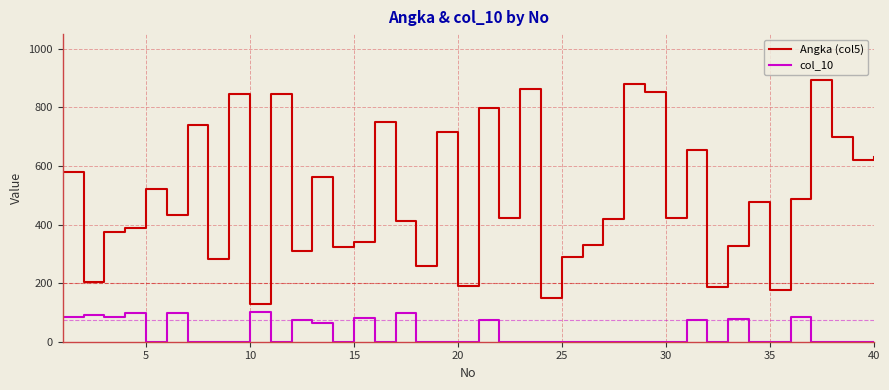

What is the average value of the Angka (col5) series?

494.5